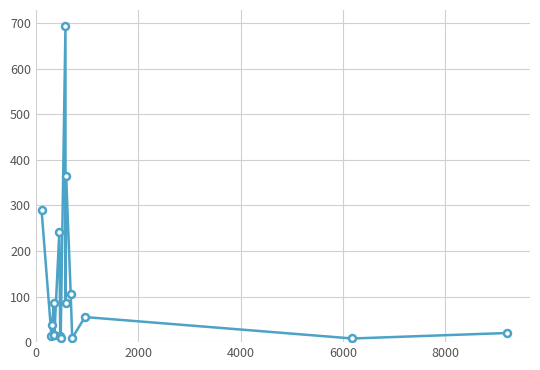

Count the number of categories in the chart.

17